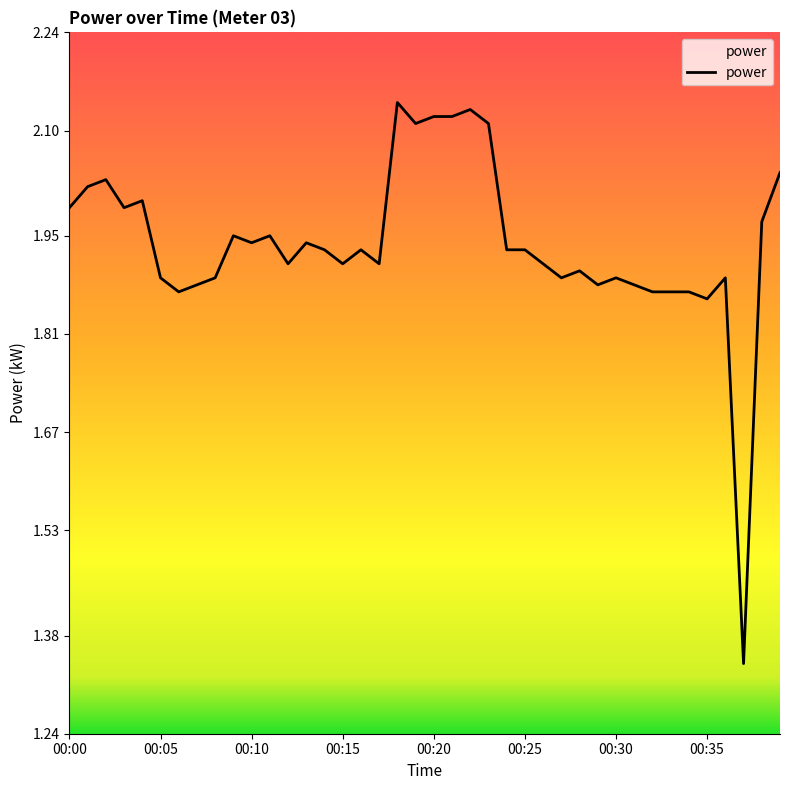

What is the difference between the maximum and minimum values?

0.8